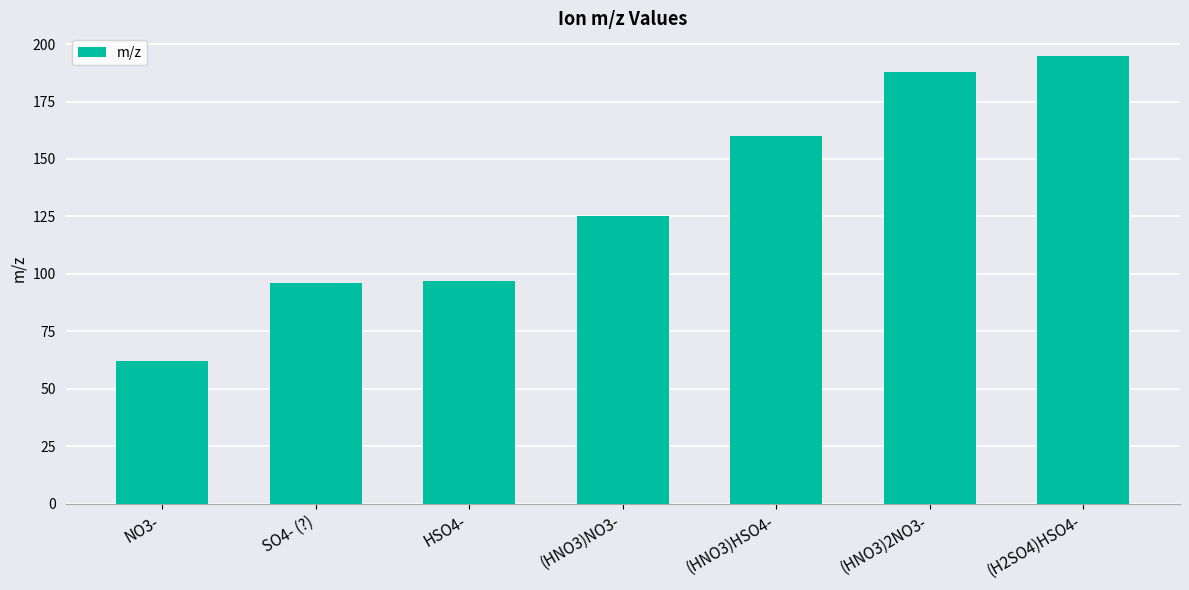

What is the greatest value displayed?

194.9